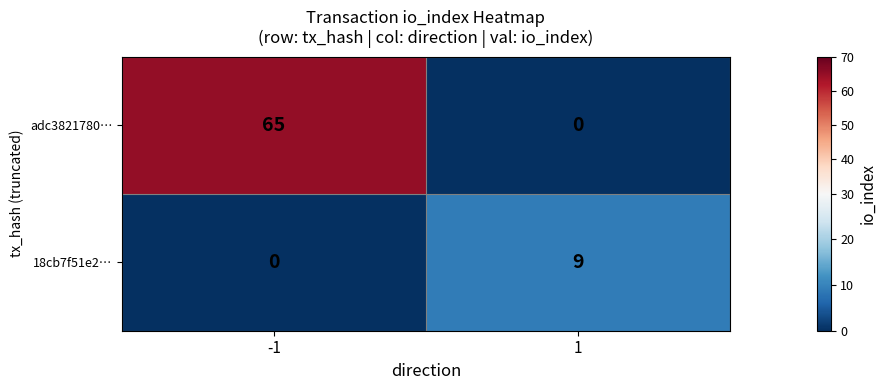

What is the highest value of the 18cb7f51e2… series?

9